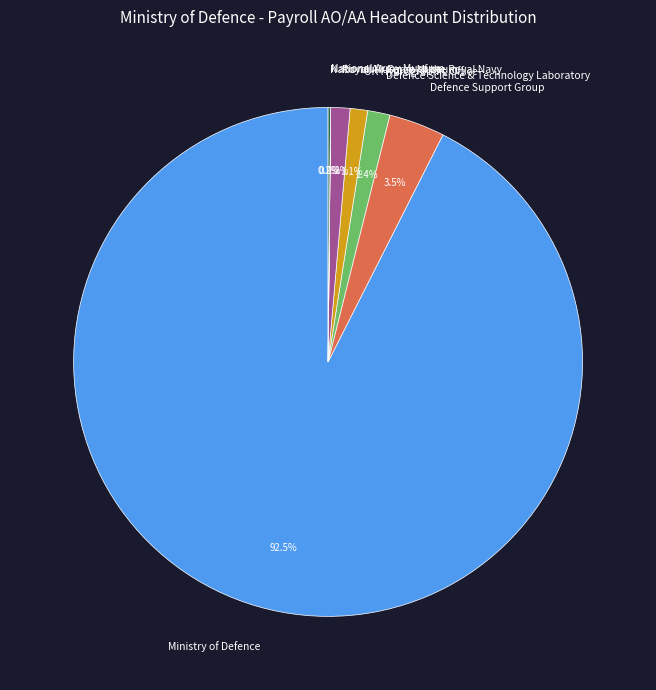

Is Royal Air Force Museum the majority of the pie?

No